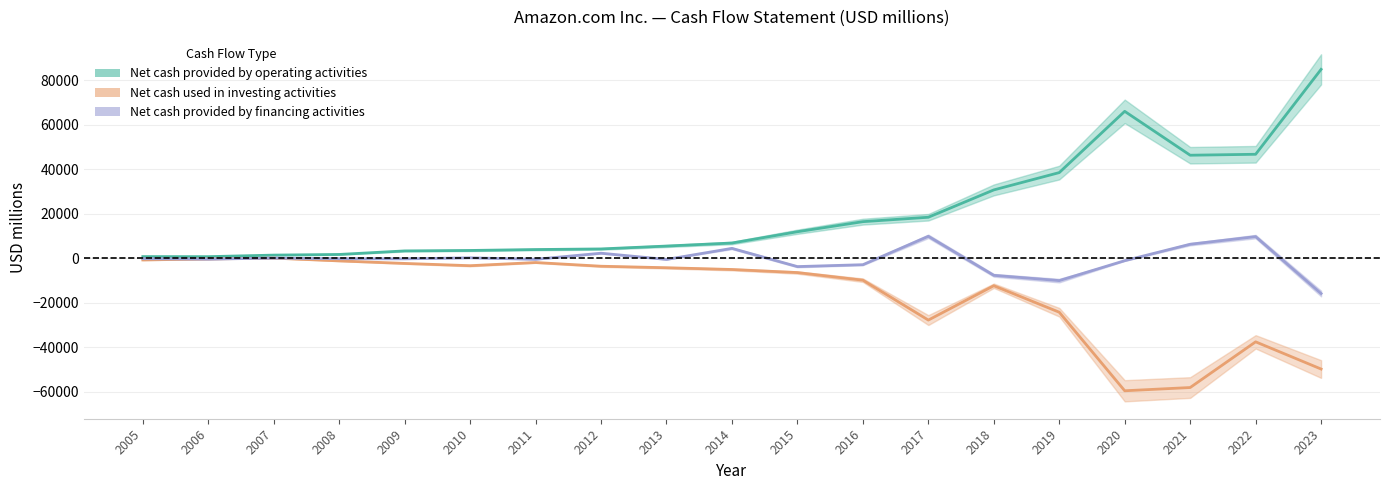

What is the greatest value displayed?

84946